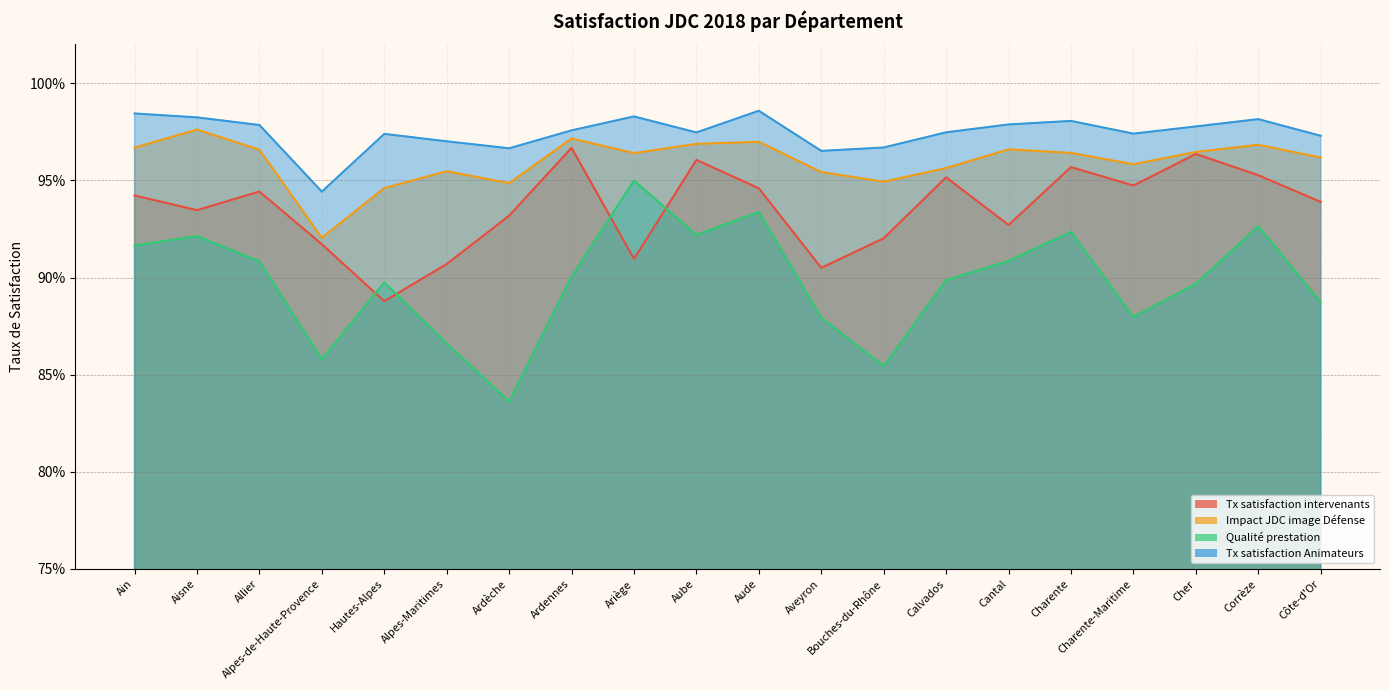

How many interior local valleys does the Tx satisfaction Animateurs series have?

5